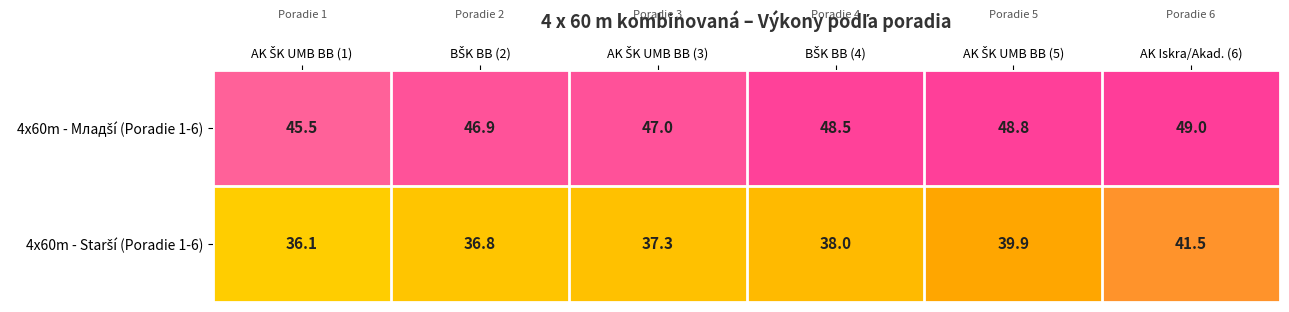

At which category is the sum across all series the highest?

AK Iskra/Akad. (6)